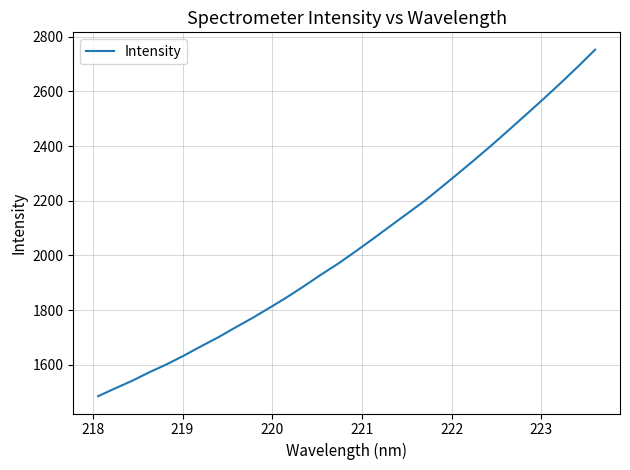

What is the difference between the maximum and minimum values?

1267.0